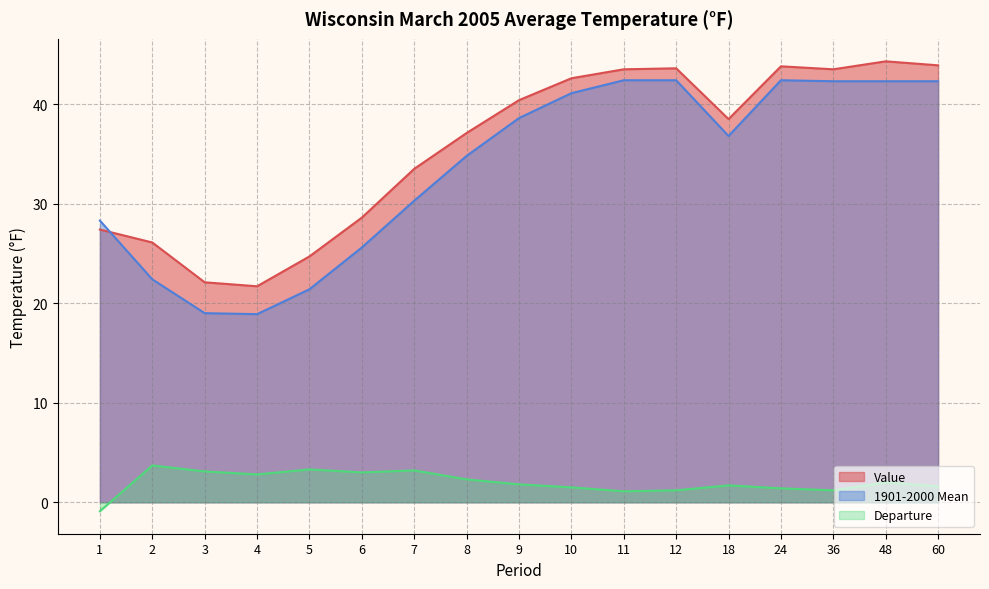

True or false: Departure and Value cross at least once.

False